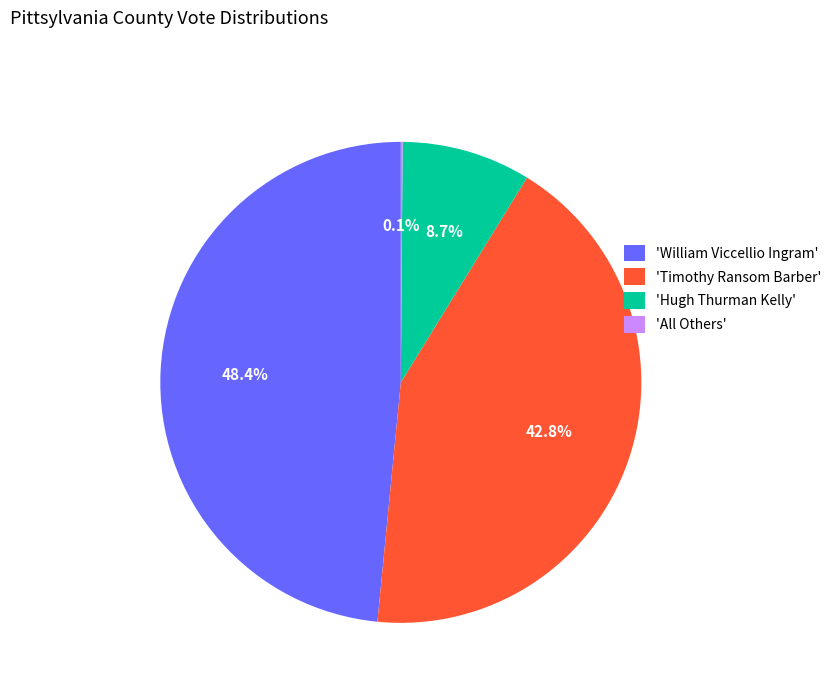

Approximately how many times larger is the value at 'Timothy Ransom Barber' compared to 'Hugh Thurman Kelly'?

4.9